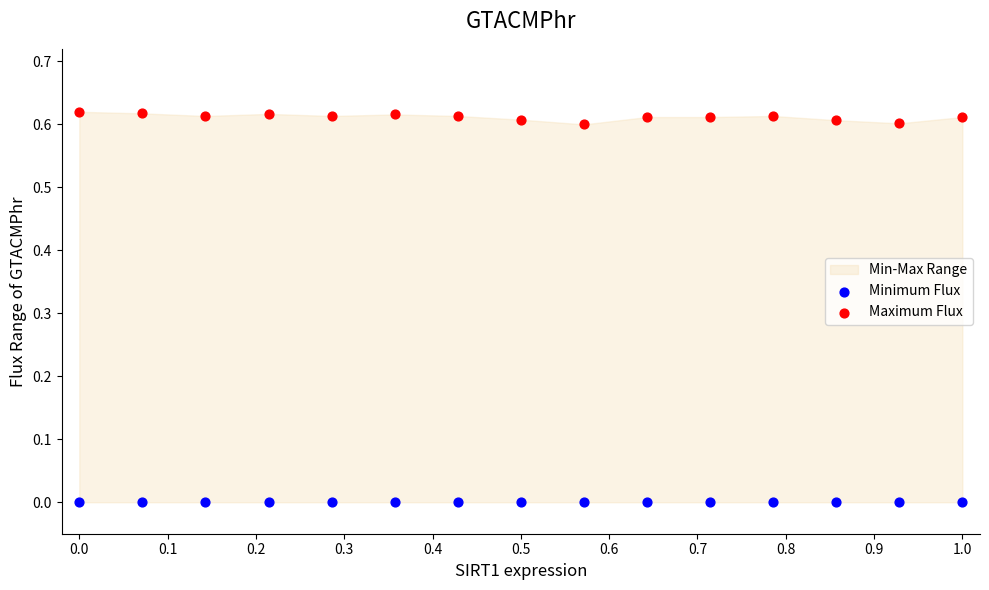

Which series contains the lowest Y value?

Minimum Flux